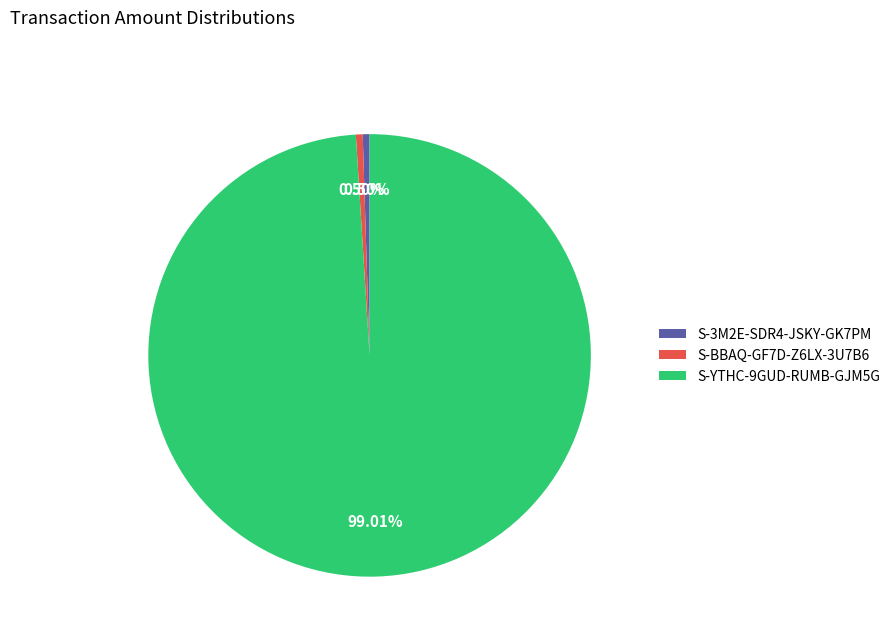

Combined, what portion of the pie is S-YTHC-9GUD-RUMB-GJM5G and S-BBAQ-GF7D-Z6LX-3U7B6?

99.5%